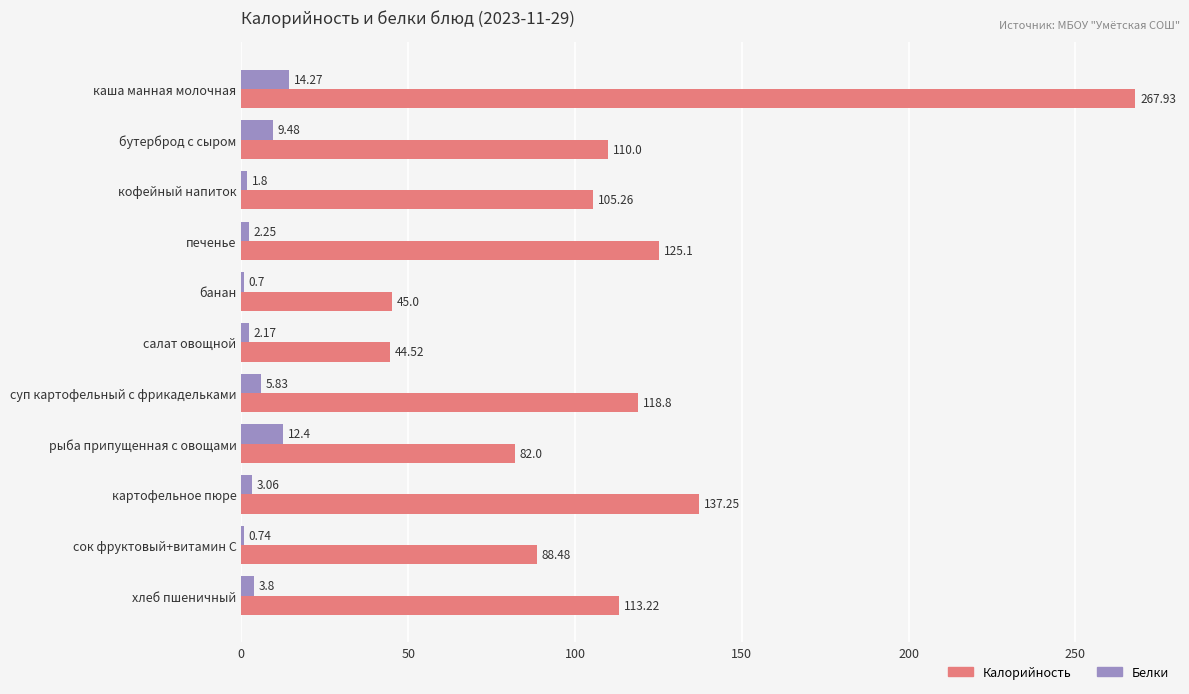

Where is Белки nearest to the value 7?

суп картофельный с фрикадельками